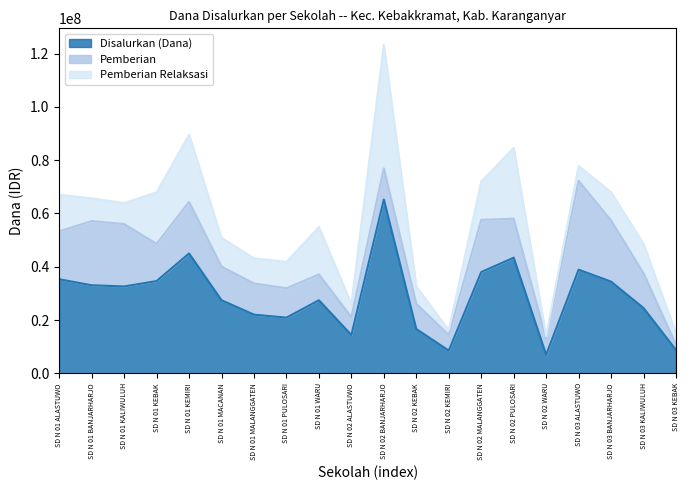

What is the difference between the second highest and second lowest values in the Pemberian Relaksasi series?

24750000